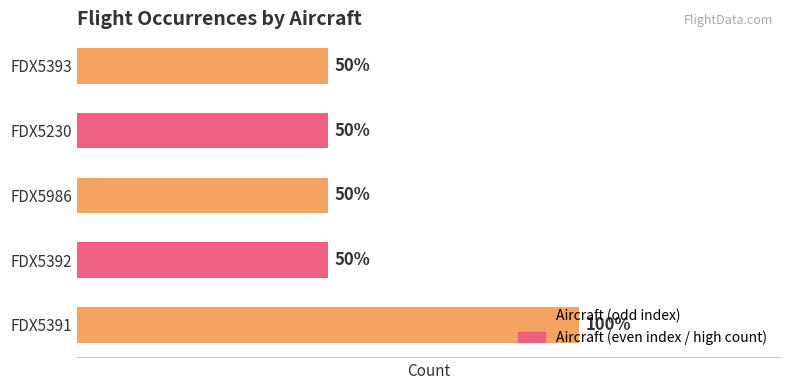

Are the bars horizontal?

Yes